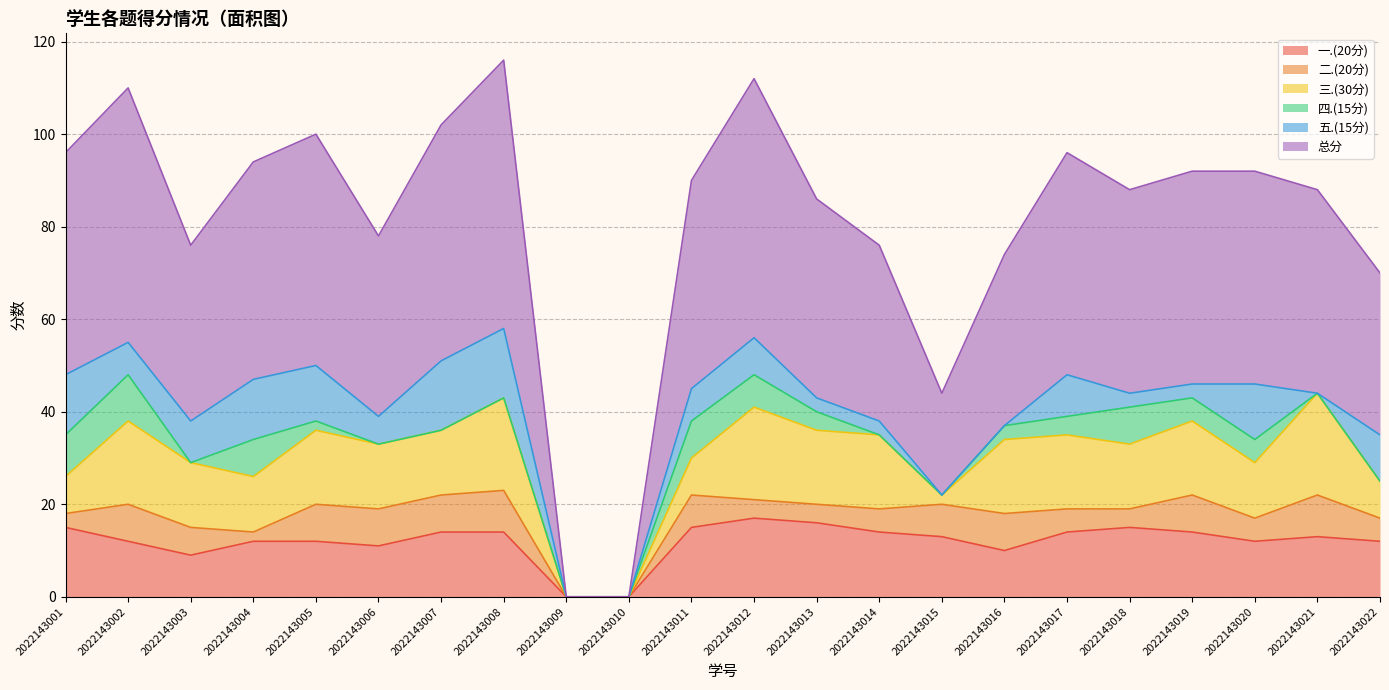

What is the sum of all 二.(20分) values?

123